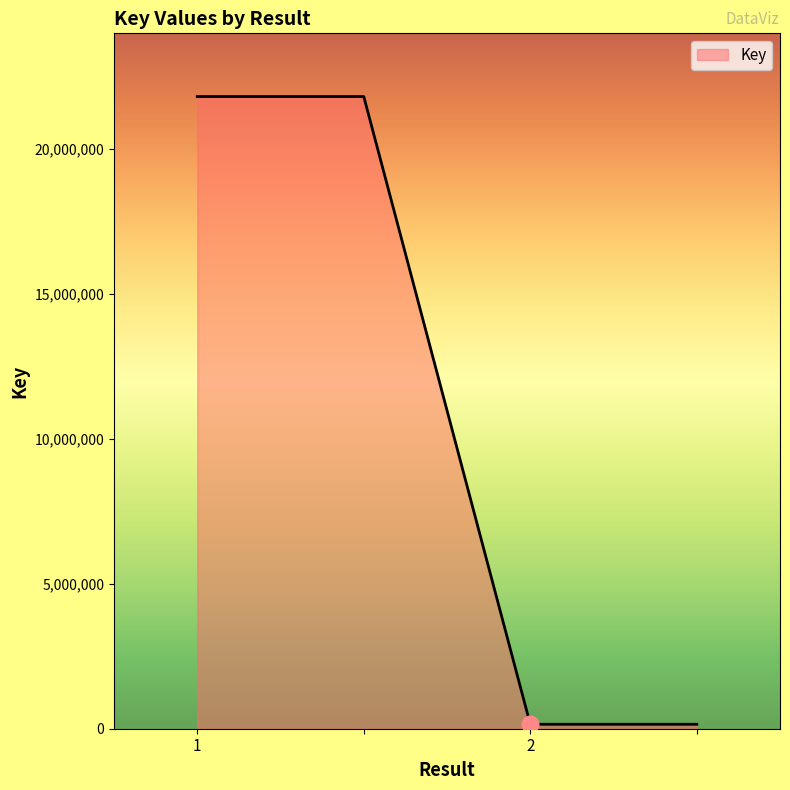

True or false: there are more than 1 points higher than both neighbors.

False